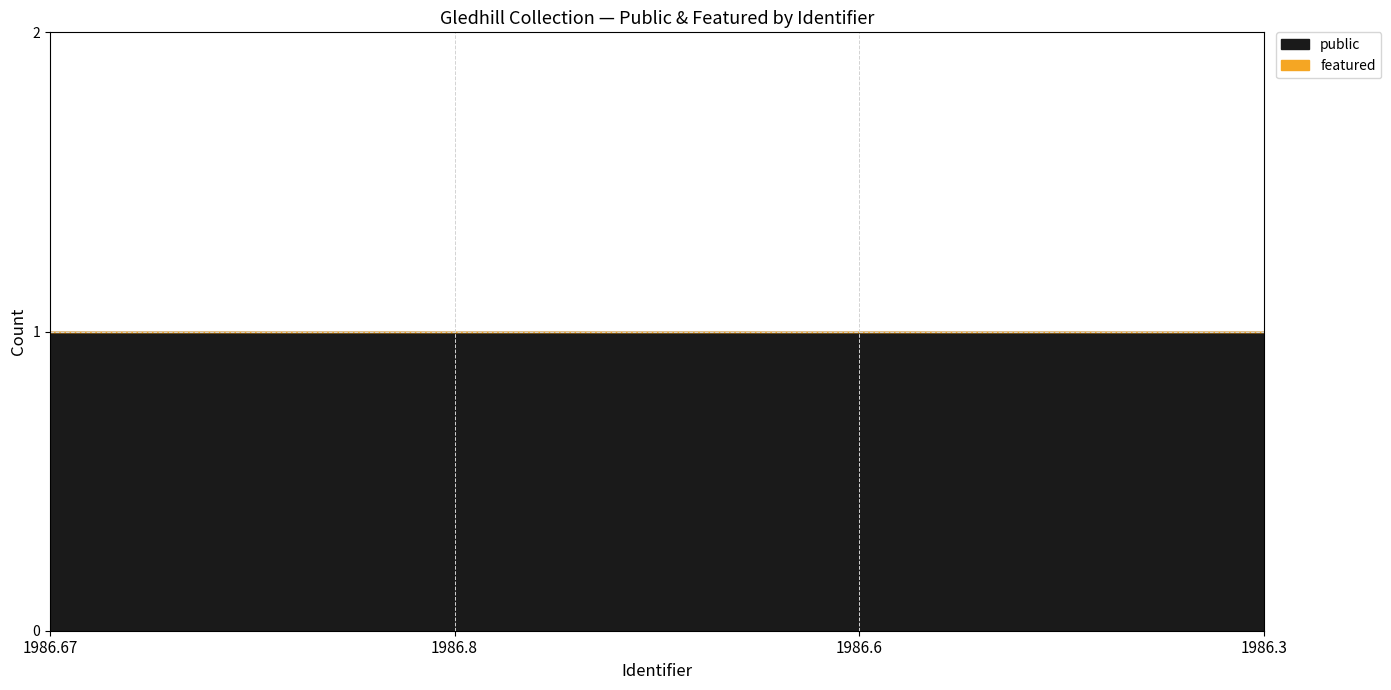

Between 1986.8 and 1986.6, which series saw the biggest shift?

public